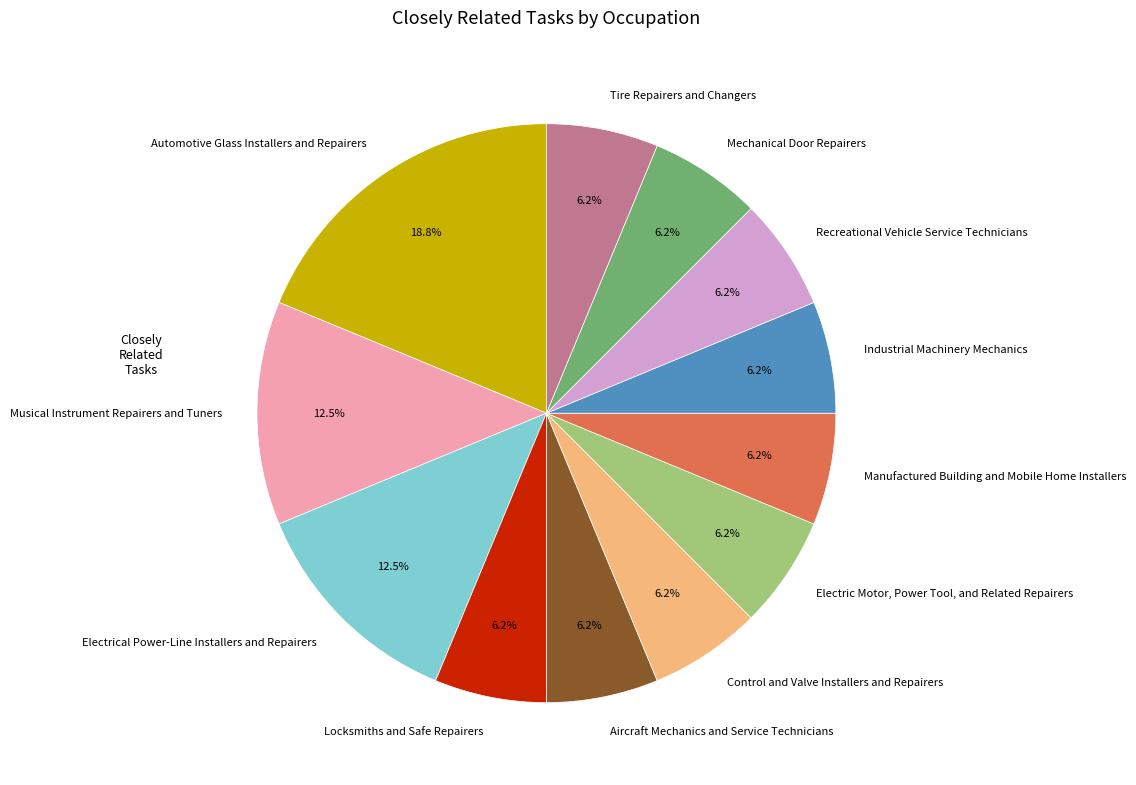

Which category has the biggest portion of the pie?

Automotive Glass Installers and Repairers